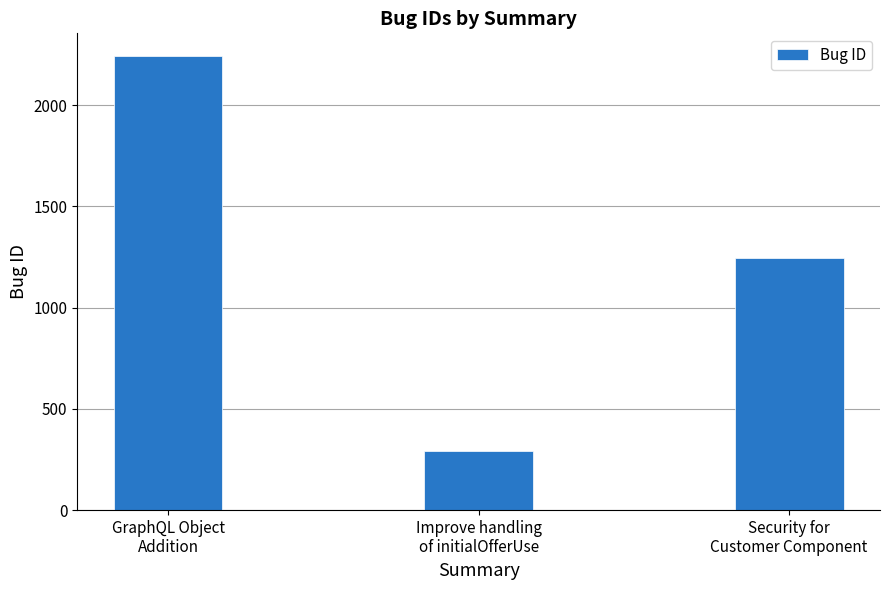

What is the change in value from GraphQL Object
Addition to Improve handling
of initialOfferUse?

-1950